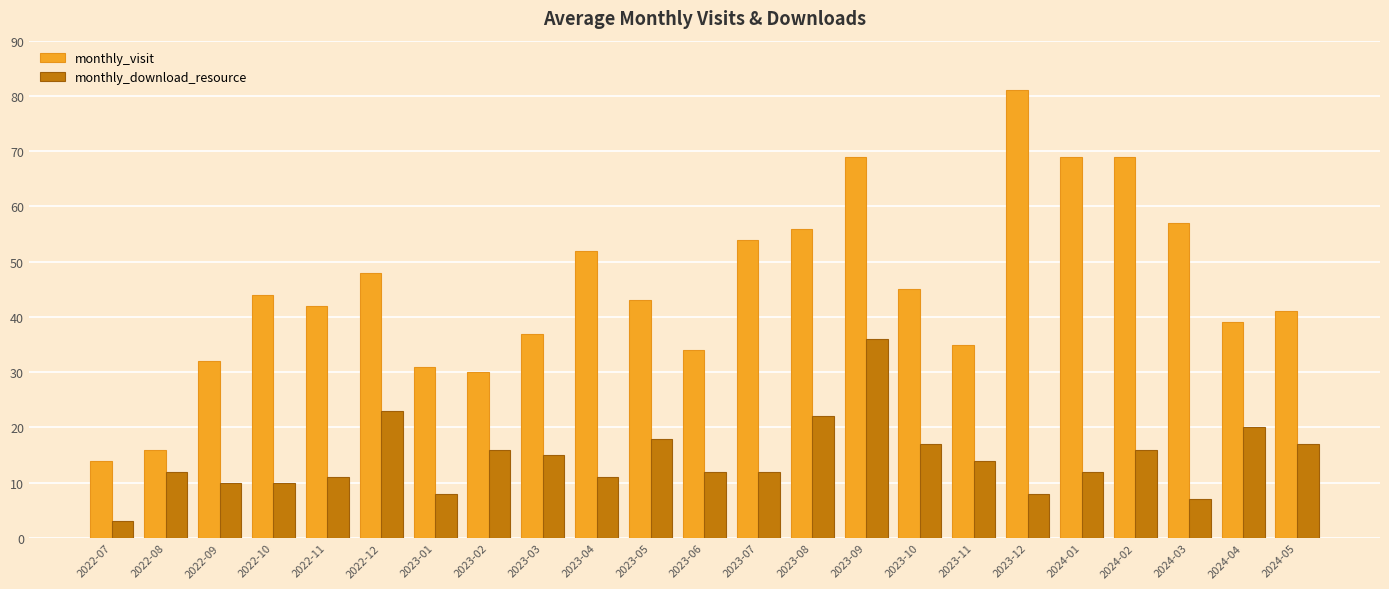

Which series has the largest range (max minus min)?

monthly_visit